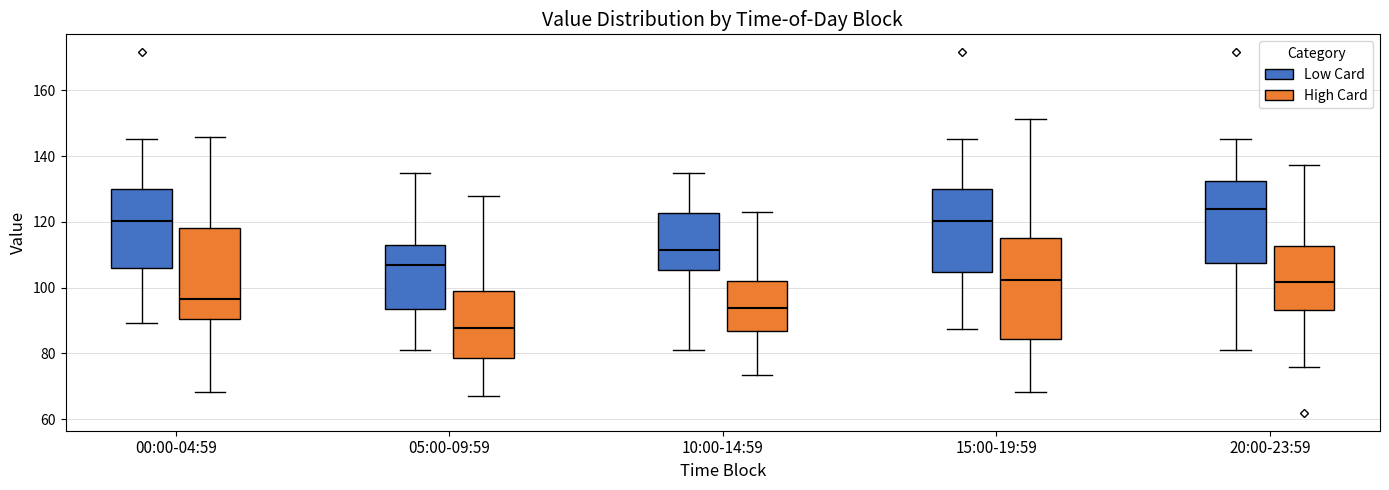

Reading left to right, transcribe this box plot: for each box, give where its median line is, the range the box spans, and where its two whiskers end, as read against the y-axis. The values are not printed on the chart, so give them approximately, as read against the axis.

00:00-04:59 (Low Card): median 120, box 106 to 130, whiskers 90 to 146
00:00-04:59 (High Card): median 96, box 90 to 118, whiskers 68 to 146
05:00-09:59 (Low Card): median 106, box 94 to 112, whiskers 82 to 134
05:00-09:59 (High Card): median 88, box 78 to 98, whiskers 68 to 128
10:00-14:59 (Low Card): median 112, box 106 to 122, whiskers 82 to 134
10:00-14:59 (High Card): median 94, box 86 to 102, whiskers 74 to 124
15:00-19:59 (Low Card): median 120, box 104 to 130, whiskers 88 to 146
15:00-19:59 (High Card): median 102, box 84 to 116, whiskers 68 to 152
20:00-23:59 (Low Card): median 124, box 108 to 132, whiskers 82 to 146
20:00-23:59 (High Card): median 102, box 94 to 112, whiskers 76 to 138